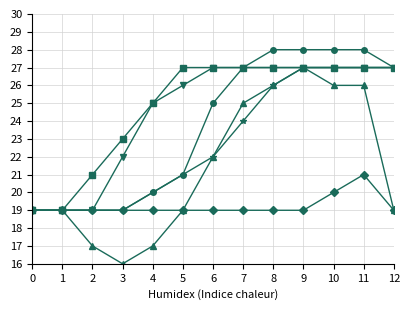

What is the spread (max minus min) of values at 6?

8